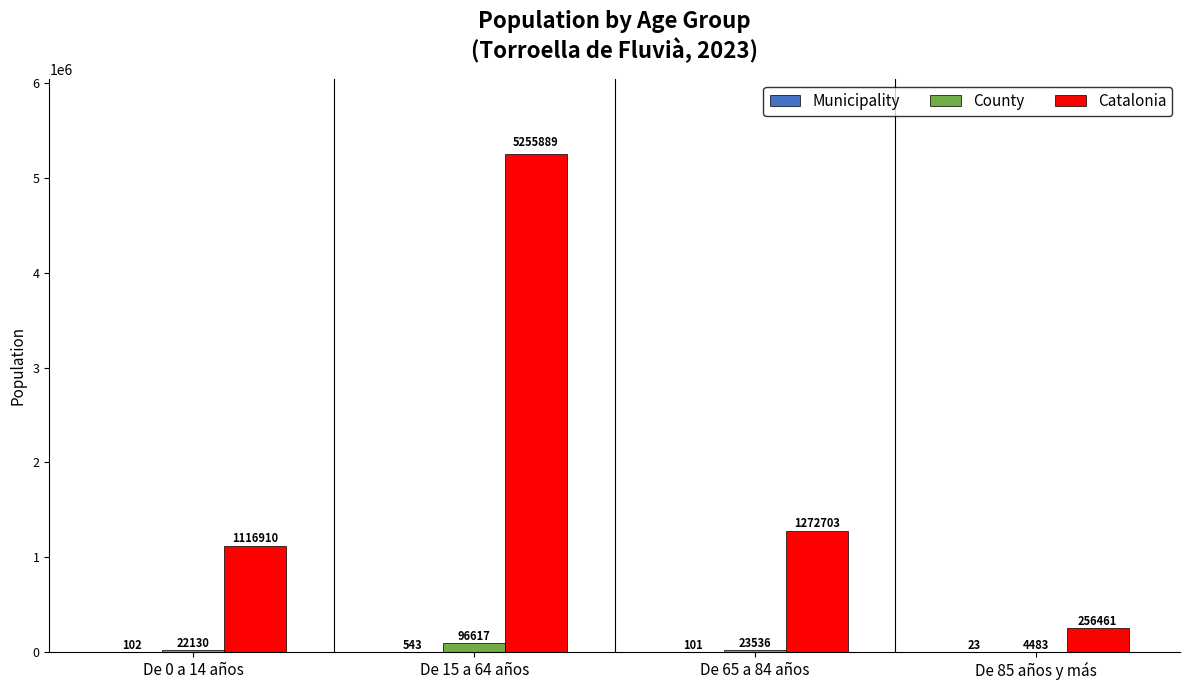

The value of Catalonia at De 65 a 84 años is 1272703. True or false?

True